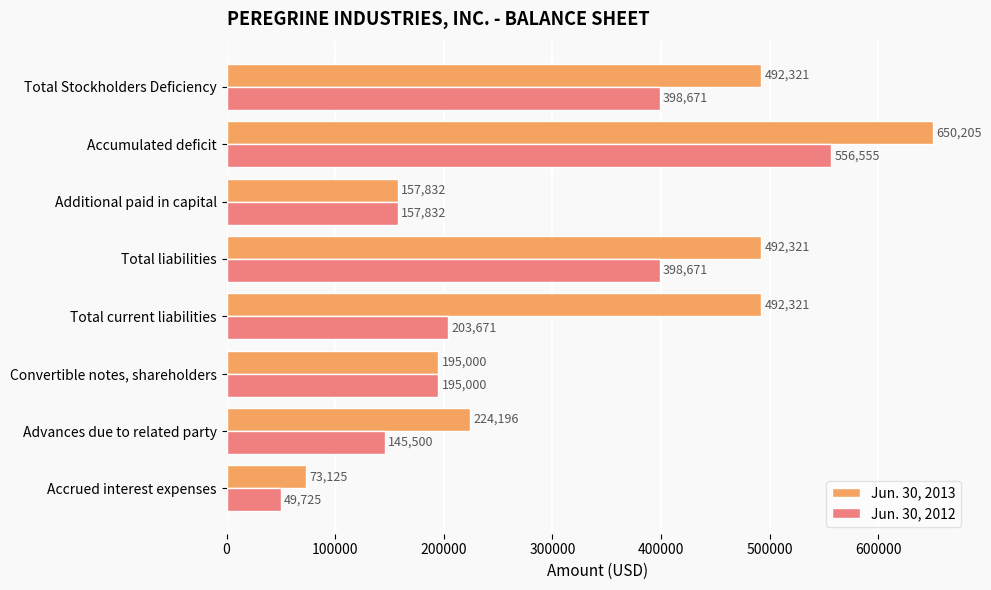

At which category is the sum across all series the highest?

Accumulated deficit